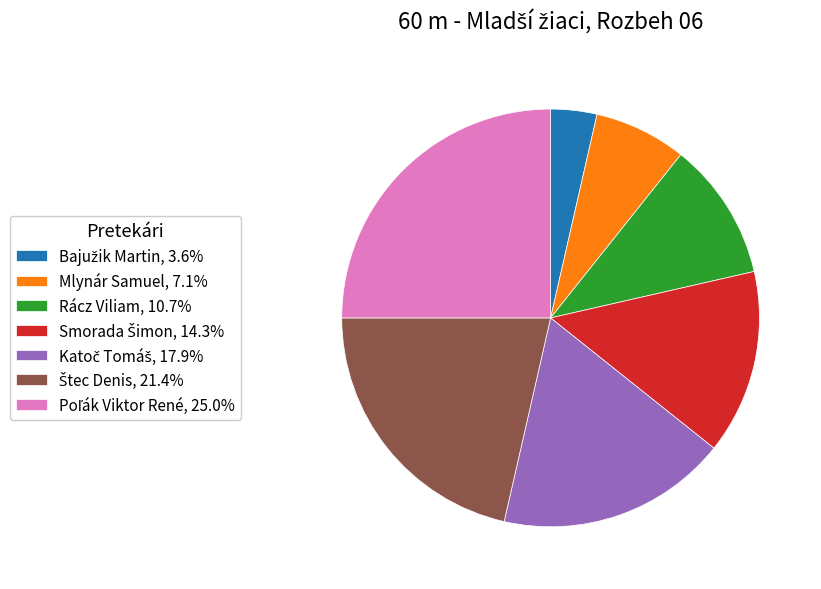

Is there a majority slice in this chart?

No